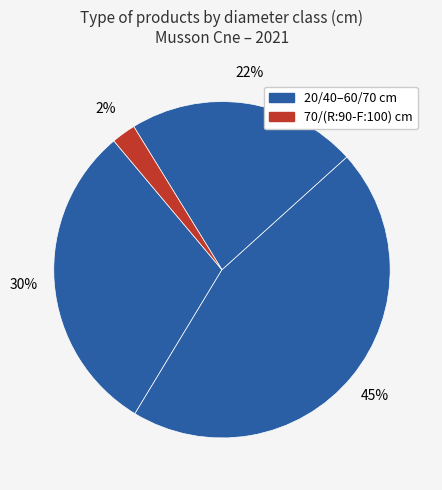

How many slices are in this pie chart?

4